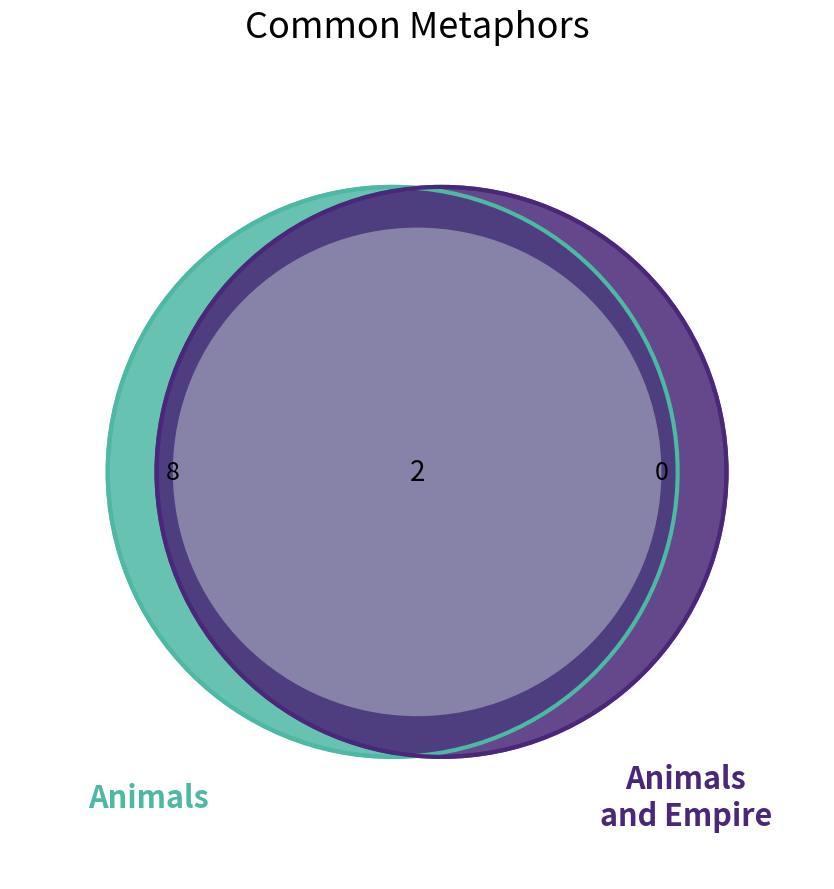

Count the number of slices in the pie.

10